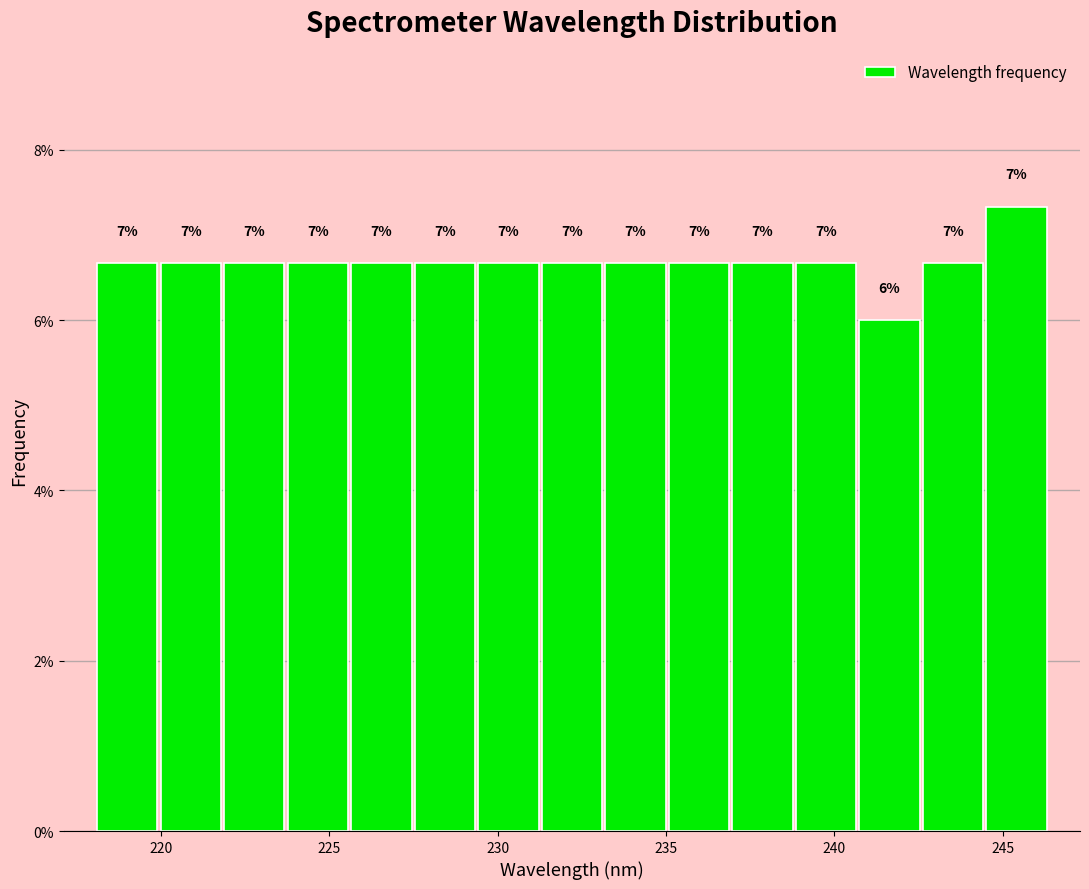

Around what value on the x-axis is the tallest bar? Give the approximate position of its centre, as read against the axis.

245.5